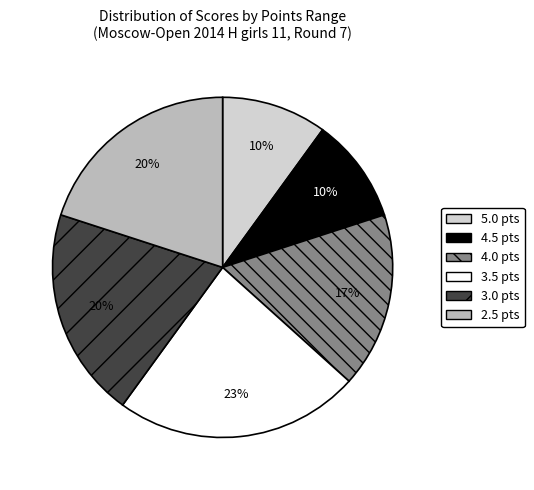

Is there any slice that represents more than half of the pie?

No